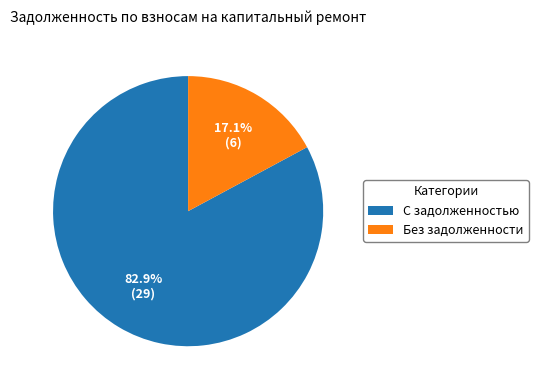

What percentage do С задолженностью and Без задолженности together represent?

100.0%